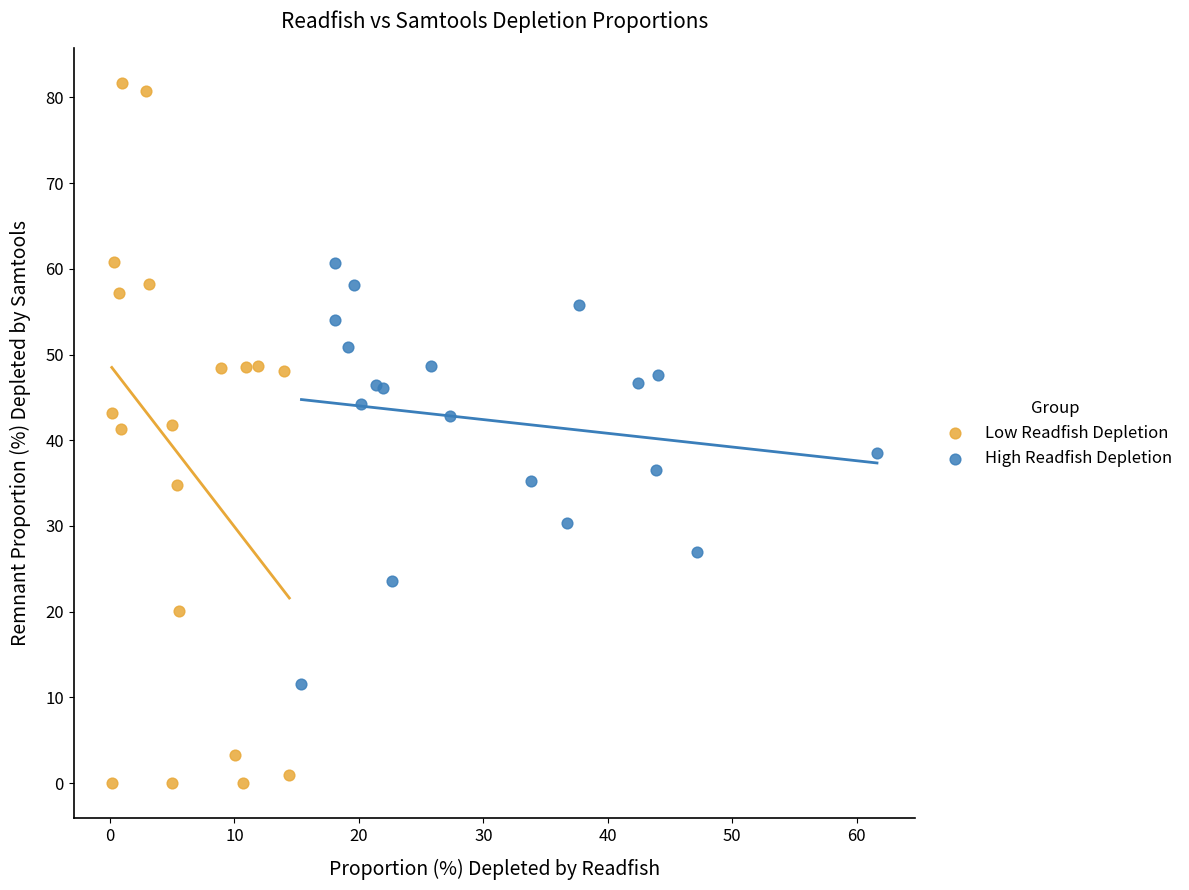

Which series has the largest Y range (max minus min)?

Low Readfish Depletion